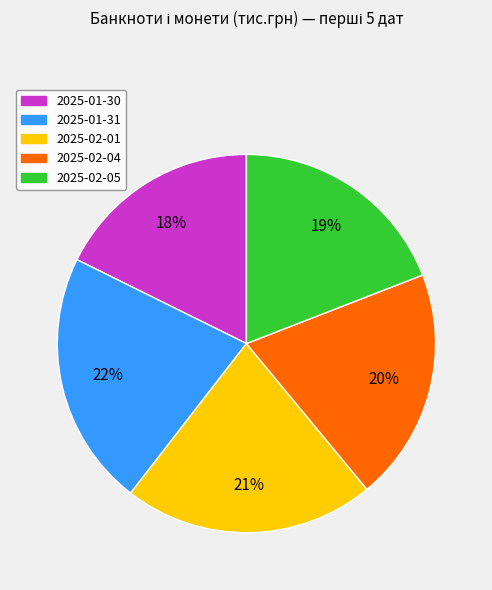

To the nearest percent, what is the average slice percentage?

20%